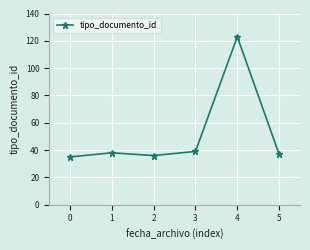

What is the minimum value shown in the chart?

35